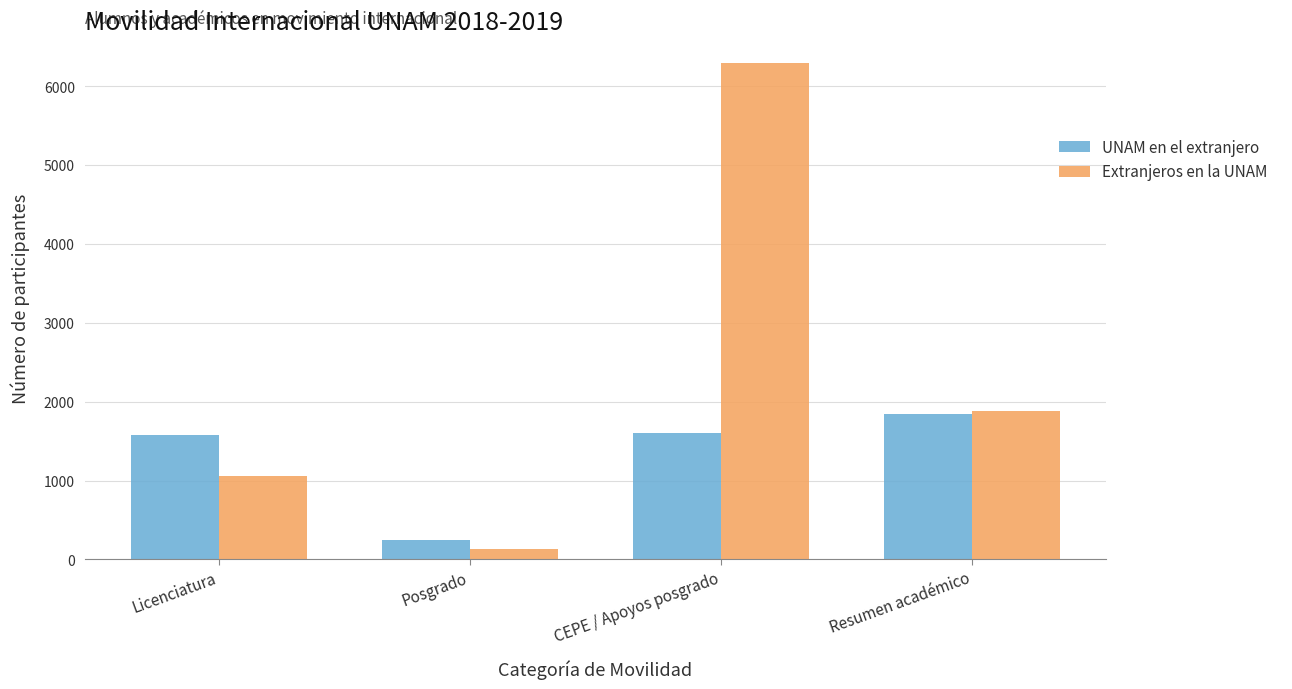

Count the number of categories in the chart.

4